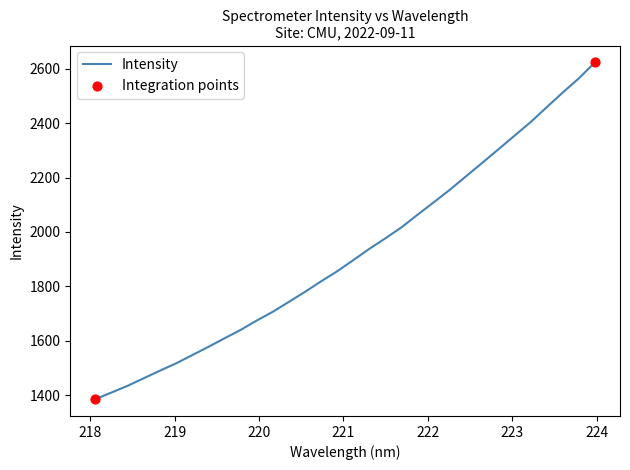

What is the difference between the maximum and minimum values?

1237.0